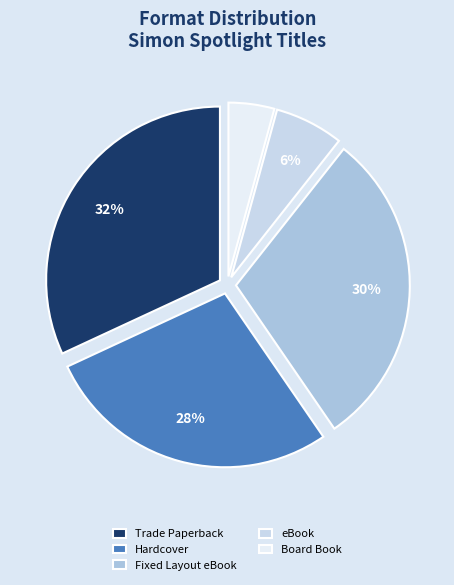

Is the sum of eBook and Board Book greater than half?

No